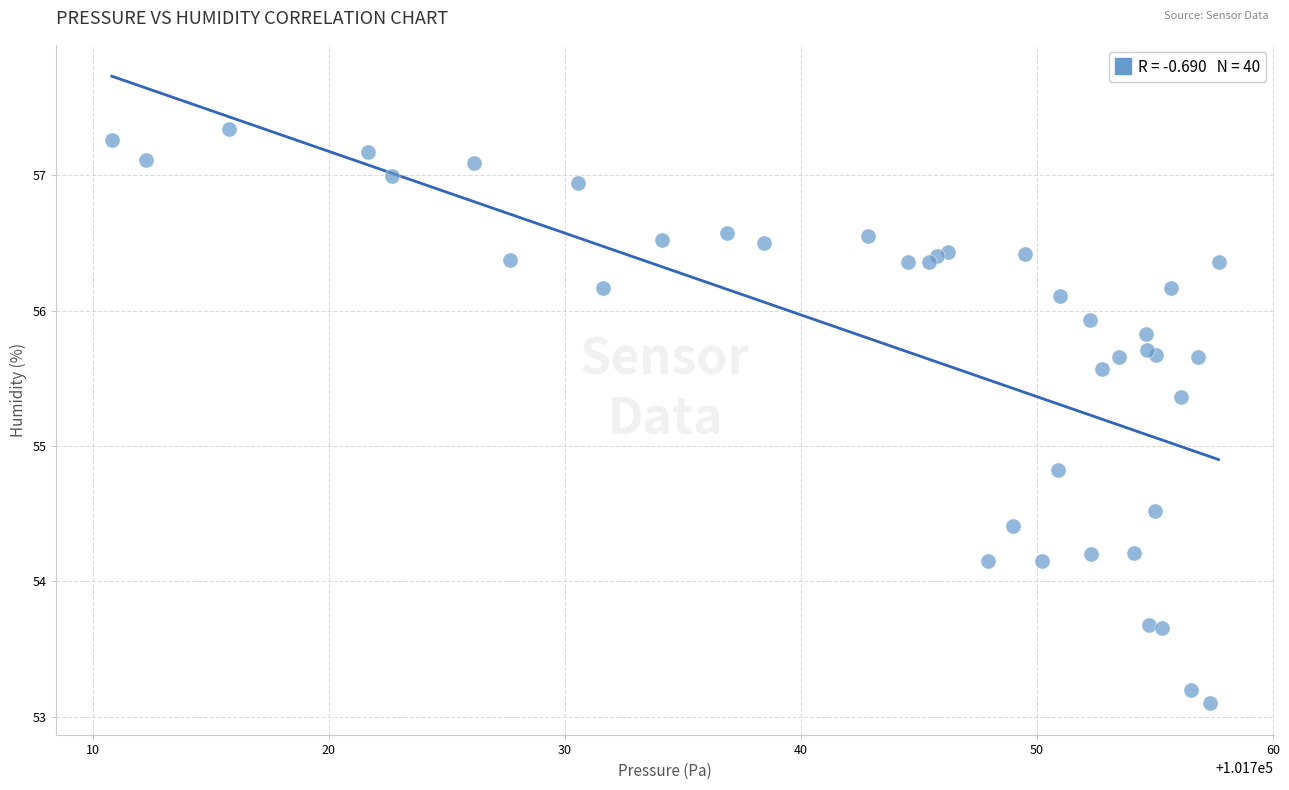

What Y value in the scatter plot is closest to 55?

54.8